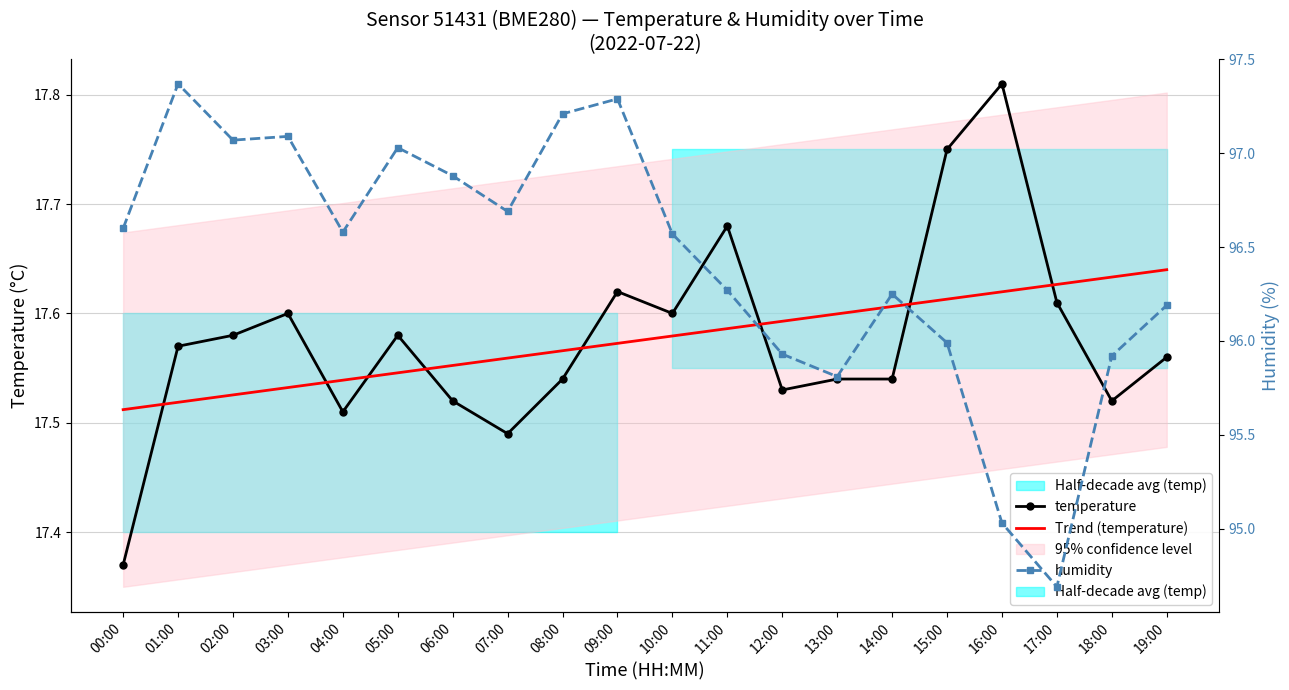

What is the value of the Trend (temperature) point at the 18th from the left?

17.6